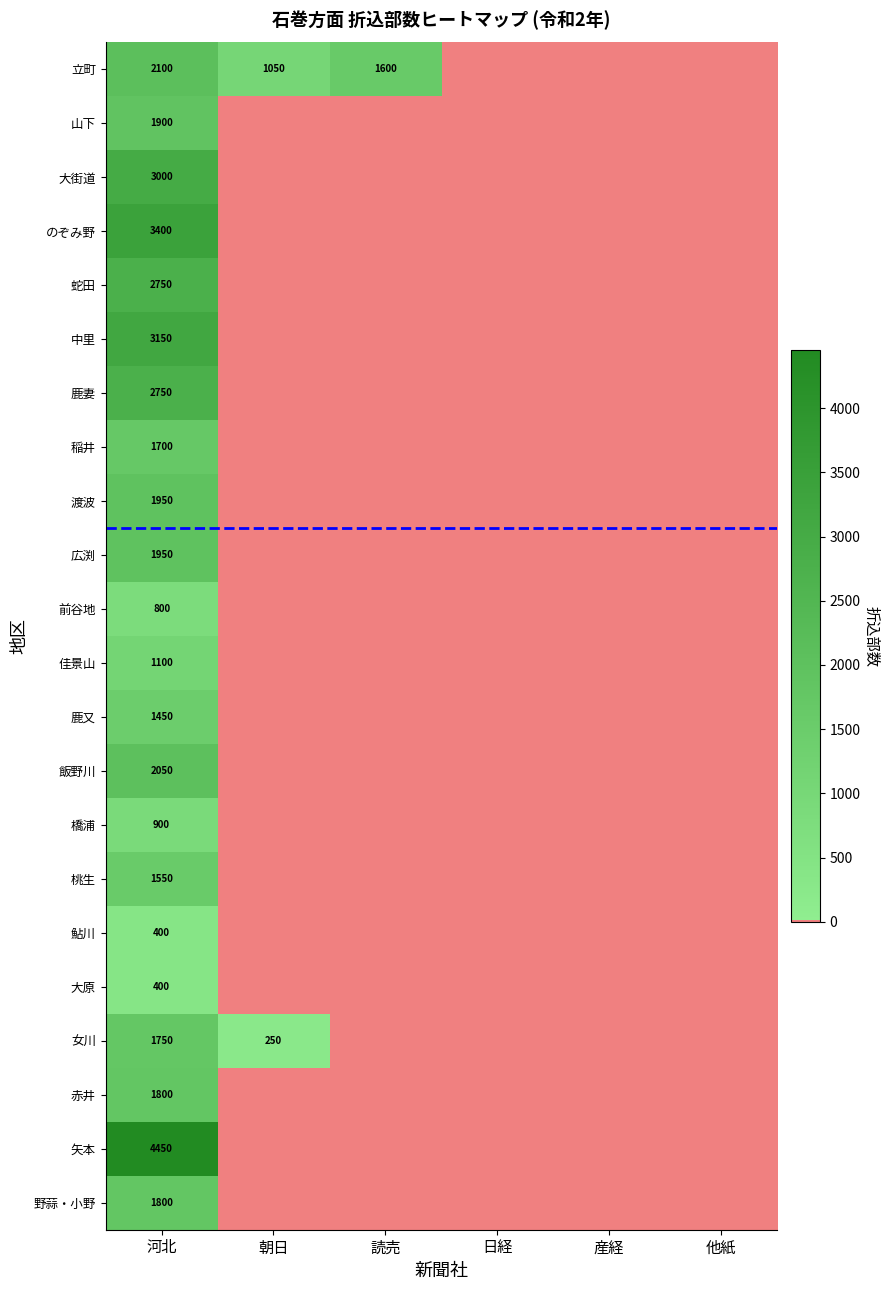

At which label does 赤井 reach its peak?

河北